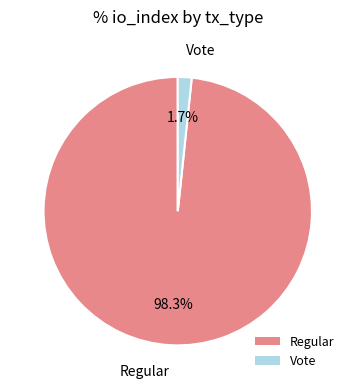

What is the largest slice in the pie chart?

Regular